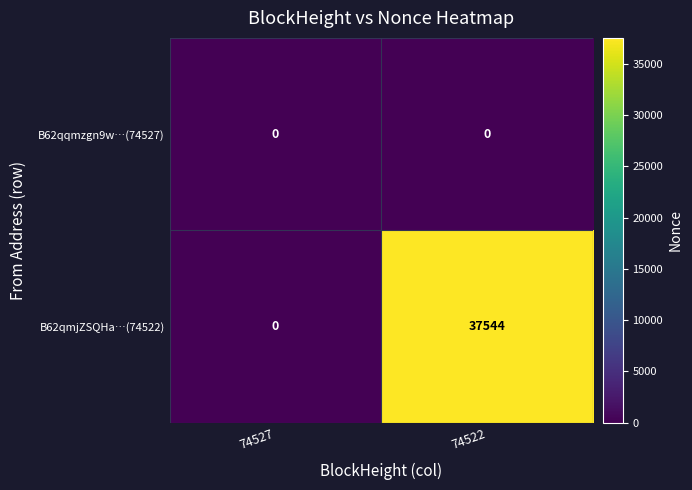

The value of B62qmjZSQHa…(74522) at 74527 is 23641. True or false?

False